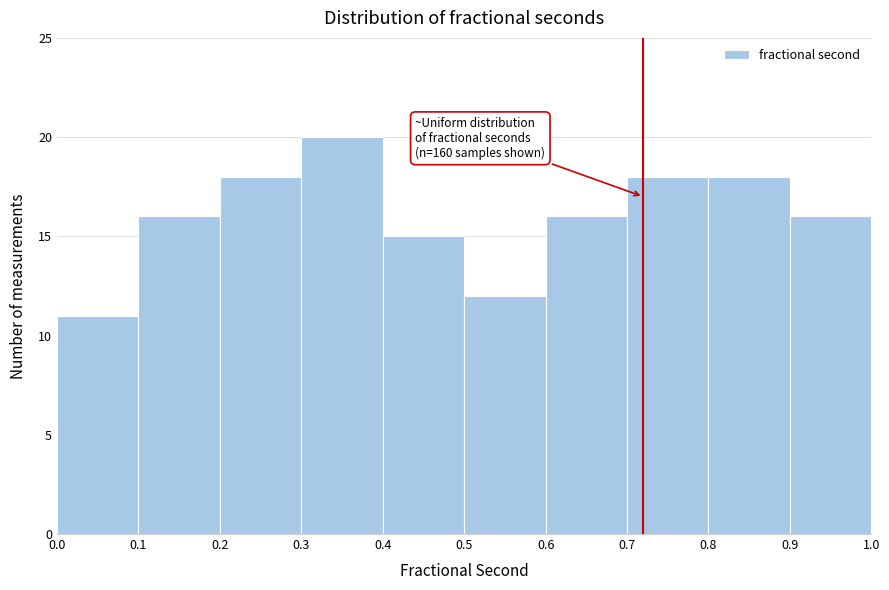

Which range on the x-axis has the tallest bar?

0.3 to 0.4